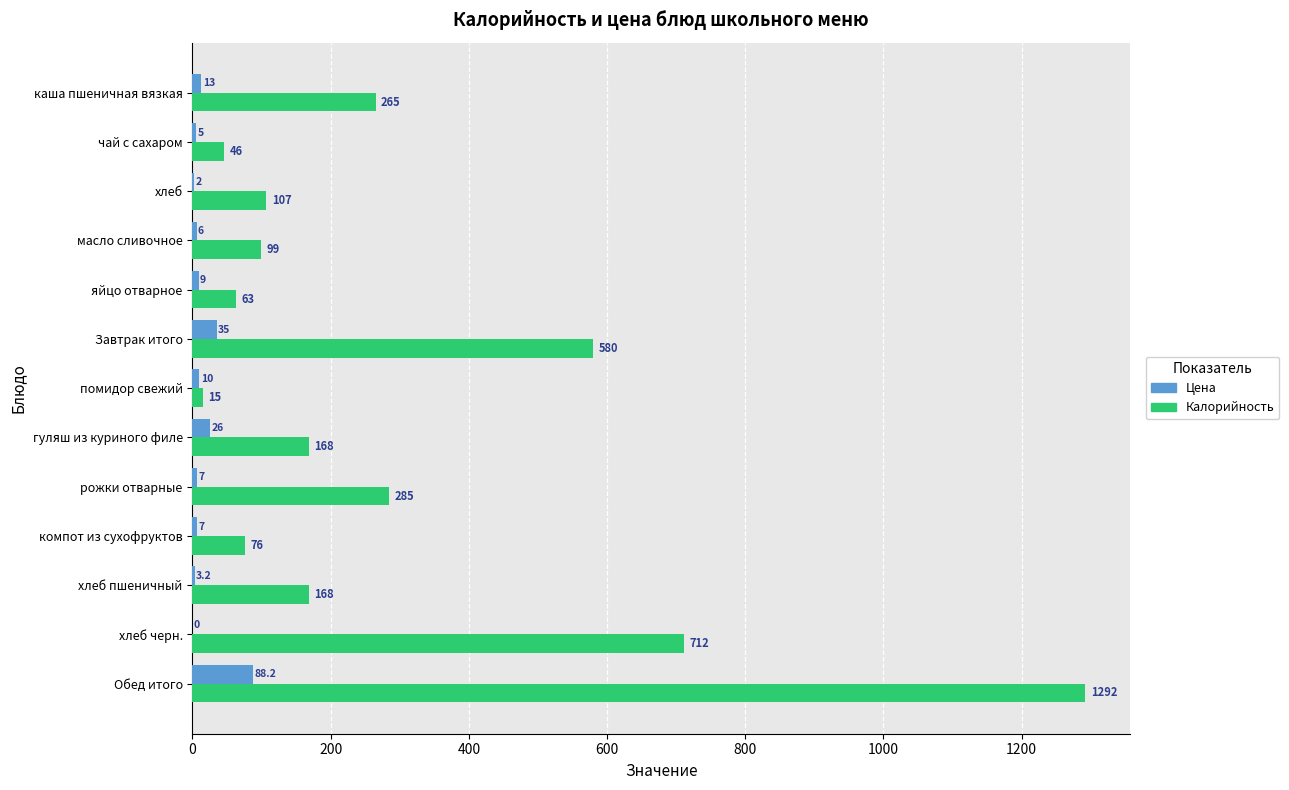

Is it true that Калорийность equals 107.0 at хлеб?

True